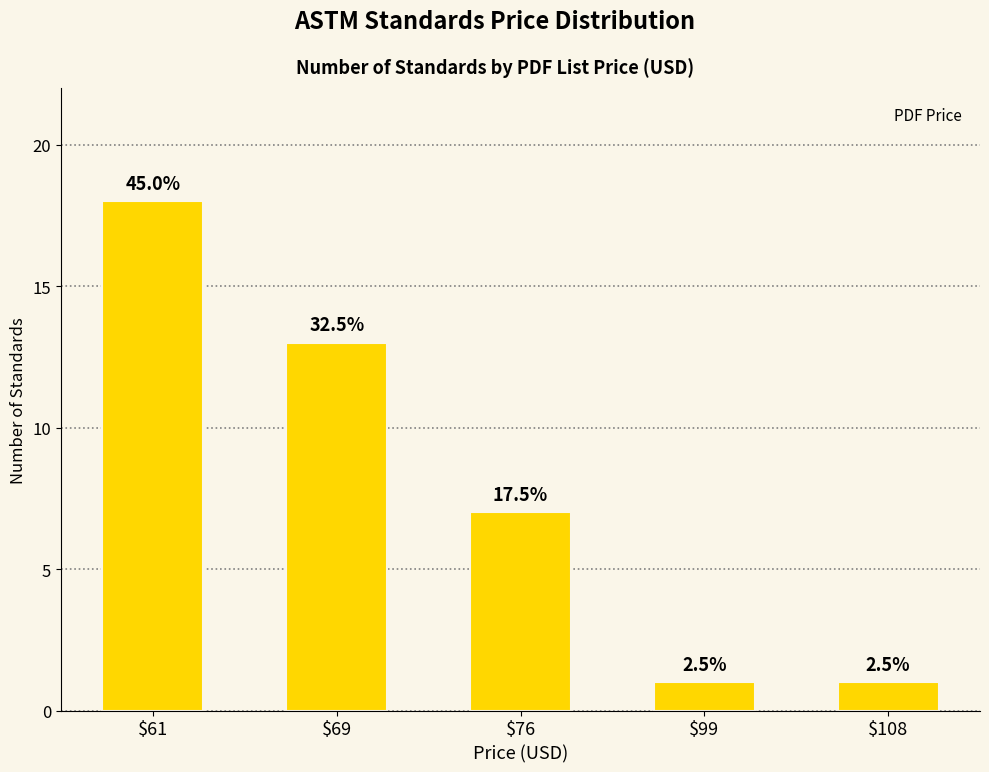

Reading left to right, extract all data points from this chart.

$61=18	$69=13	$76=7	$99=1	$108=1